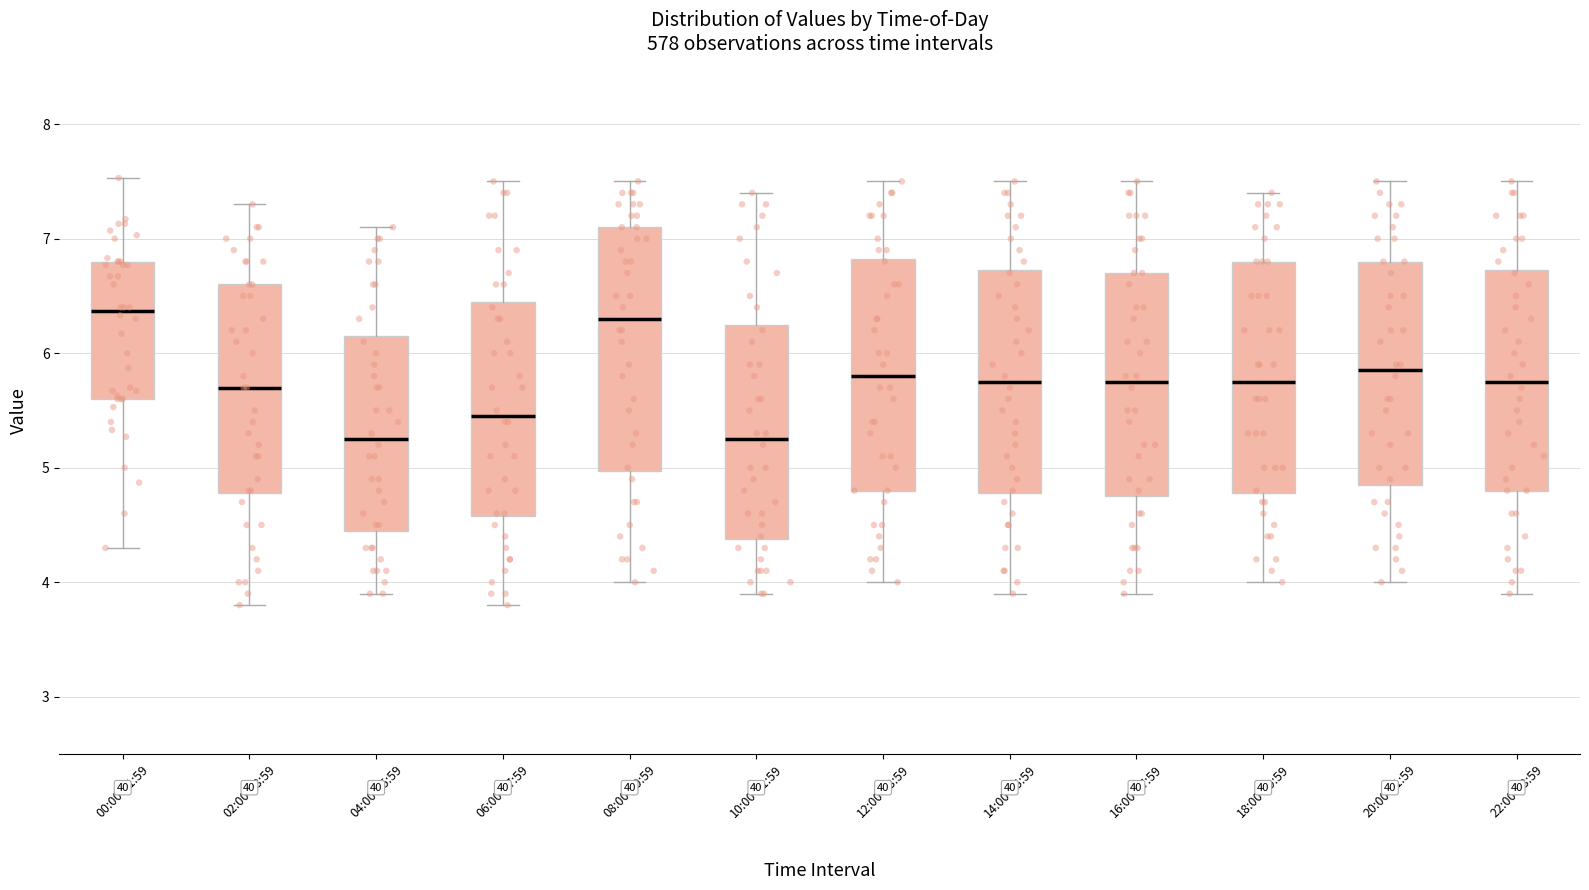

Reading left to right, read every box against the y-axis: the position of its median line, the range the box covers, and the ends of its whiskers. The values are not printed on the chart, so give them approximately, as read against the axis.

00:00-01:59: median 6.4, box 5.6 to 6.8, whiskers 4.3 to 7.5
02:00-03:59: median 5.7, box 4.8 to 6.6, whiskers 3.8 to 7.3
04:00-05:59: median 5.3, box 4.5 to 6.2, whiskers 3.9 to 7.1
06:00-07:59: median 5.5, box 4.6 to 6.5, whiskers 3.8 to 7.5
08:00-09:59: median 6.3, box 5.0 to 7.1, whiskers 4.0 to 7.5
10:00-11:59: median 5.3, box 4.4 to 6.3, whiskers 3.9 to 7.4
12:00-13:59: median 5.8, box 4.8 to 6.8, whiskers 4.0 to 7.5
14:00-15:59: median 5.8, box 4.8 to 6.7, whiskers 3.9 to 7.5
16:00-17:59: median 5.8, box 4.8 to 6.7, whiskers 3.9 to 7.5
18:00-19:59: median 5.8, box 4.8 to 6.8, whiskers 4.0 to 7.4
20:00-21:59: median 5.9, box 4.9 to 6.8, whiskers 4.0 to 7.5
22:00-23:59: median 5.8, box 4.8 to 6.7, whiskers 3.9 to 7.5